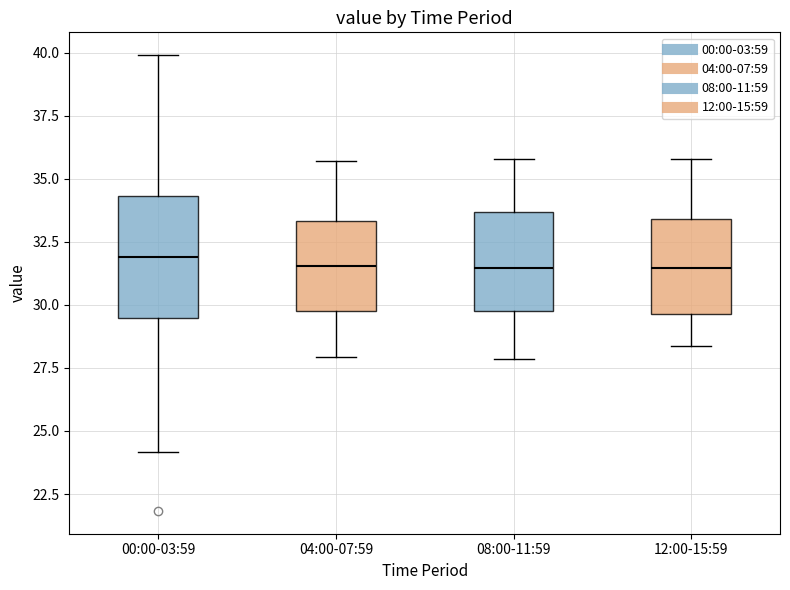

Reading left to right, transcribe this box plot: for each box, give where its median line is, the range the box spans, and where its two whiskers end, as read against the y-axis. The values are not printed on the chart, so give them approximately, as read against the axis.

00:00-03:59: median 32.0, box 29.5 to 34.5, whiskers 24.0 to 40.0
04:00-07:59: median 31.5, box 30.0 to 33.5, whiskers 28.0 to 35.5
08:00-11:59: median 31.5, box 30.0 to 33.5, whiskers 28.0 to 36.0
12:00-15:59: median 31.5, box 29.5 to 33.5, whiskers 28.5 to 36.0